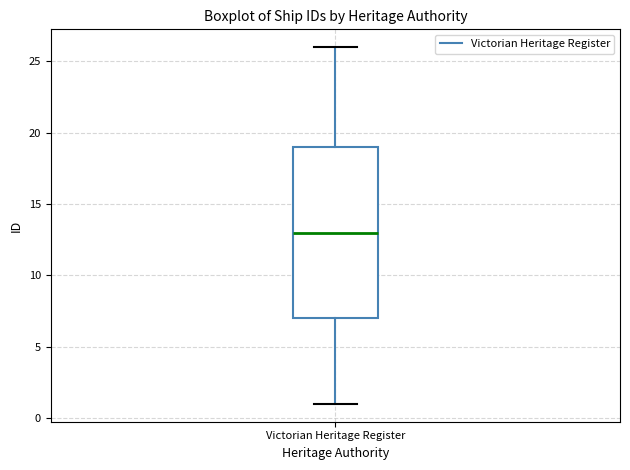

Where is the upper edge of the box for Victorian Heritage Register on the y-axis? The values are not printed on the chart, so give them approximately, as read against the axis.

19